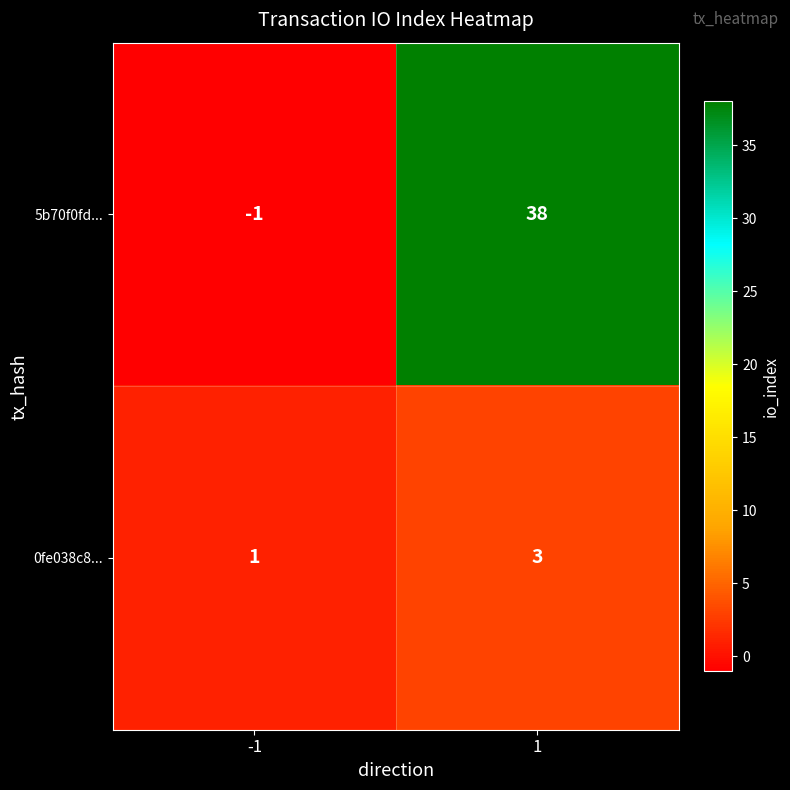

Reading left to right, list all the values displayed in this chart.

5b70f0fd...: -1=-1	1=38
0fe038c8...: -1=1	1=3